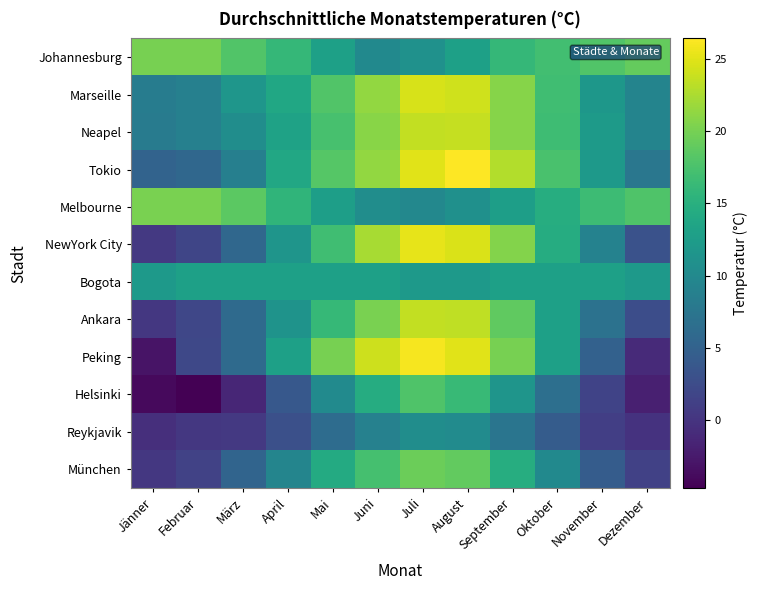

At how many categories does at least one series exceed 2?

12